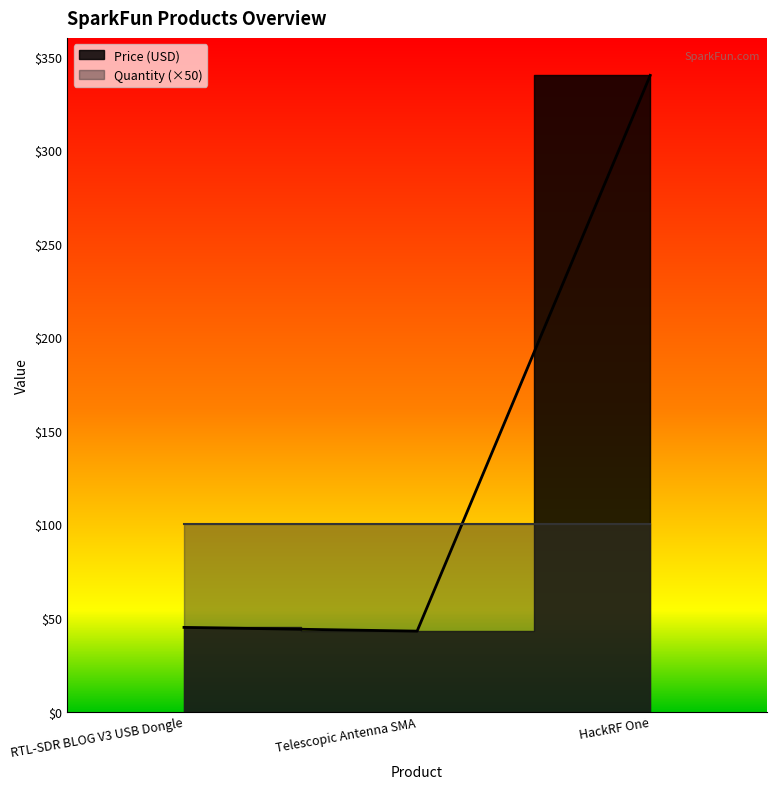

What is the approximate value at HackRF One?

339.9